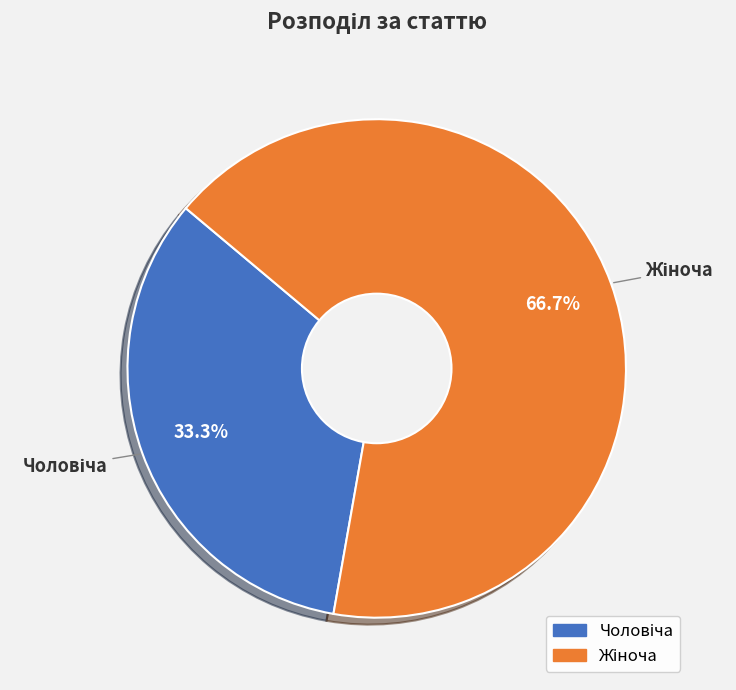

Is there any slice that represents more than half of the pie?

Yes